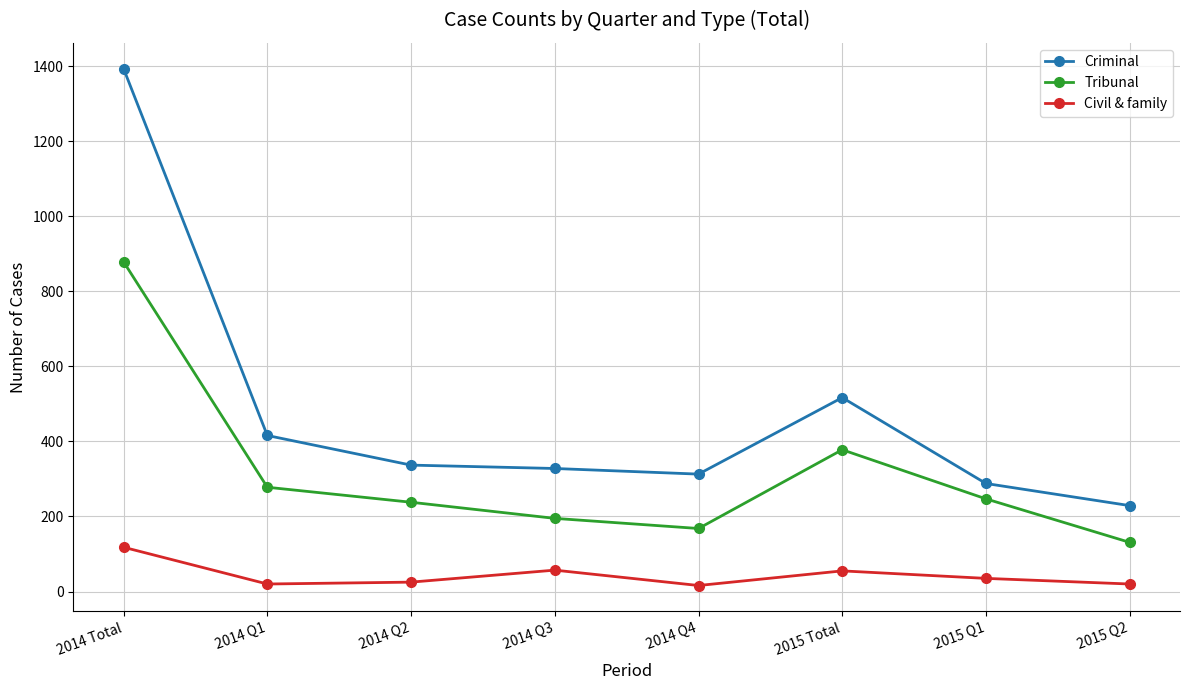

How many interior local peaks does the Tribunal series have?

1